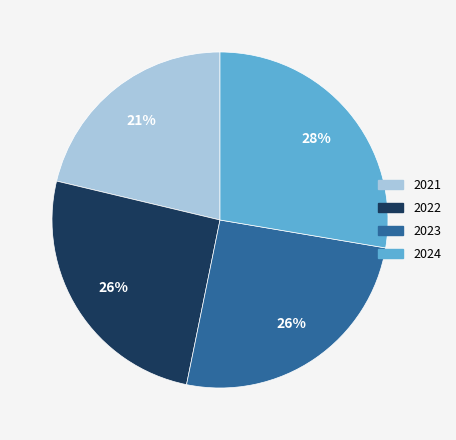

To the nearest percent, what is the average slice percentage?

25%